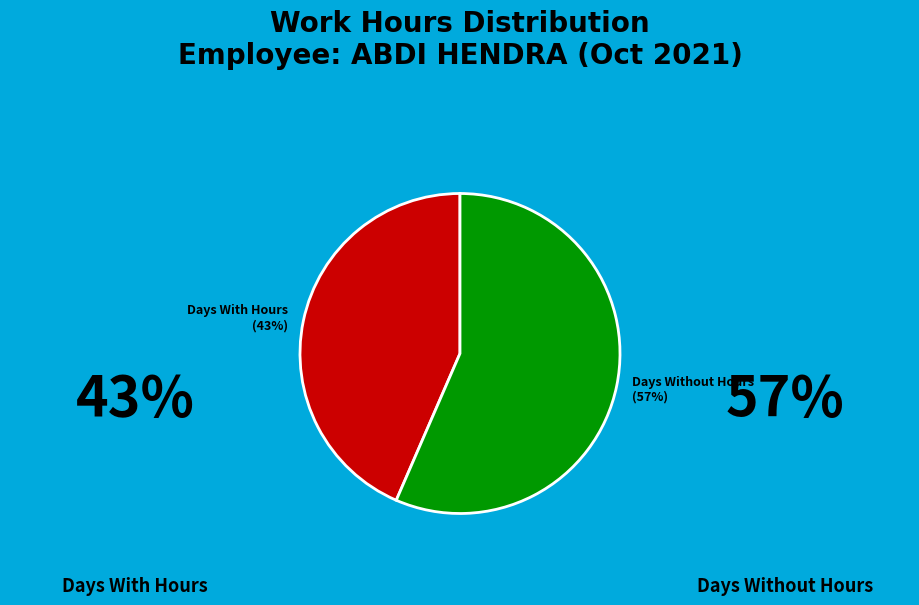

To the nearest percent, what is the average slice percentage?

50%